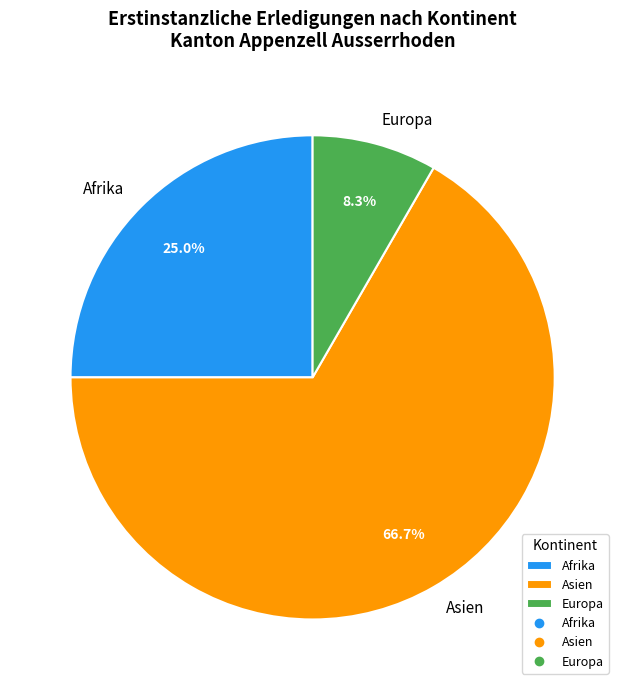

Between Afrika and Europa, which is larger?

Afrika